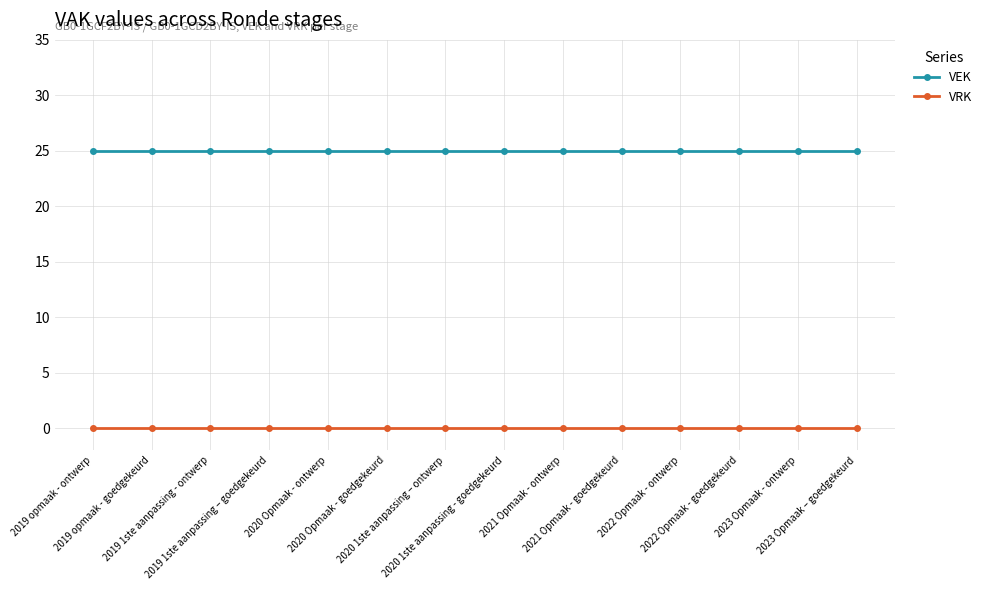

What is the label of the 9th point from the right?

2020 Opmaak - goedgekeurd